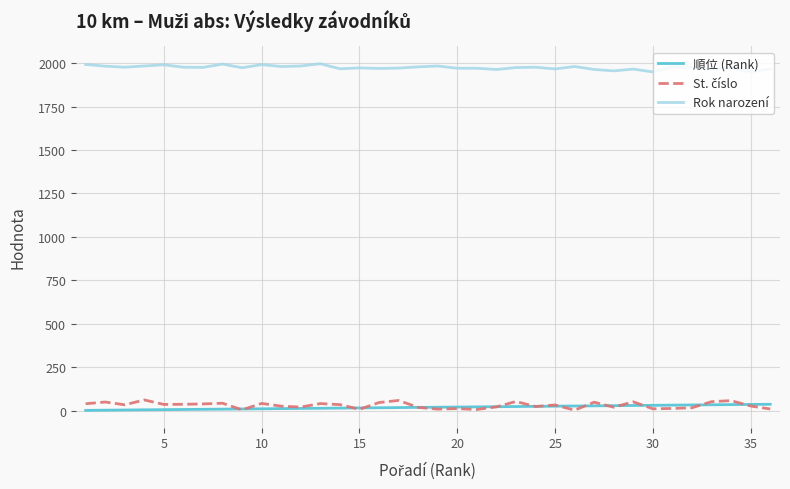

What is the greatest value displayed?

1997